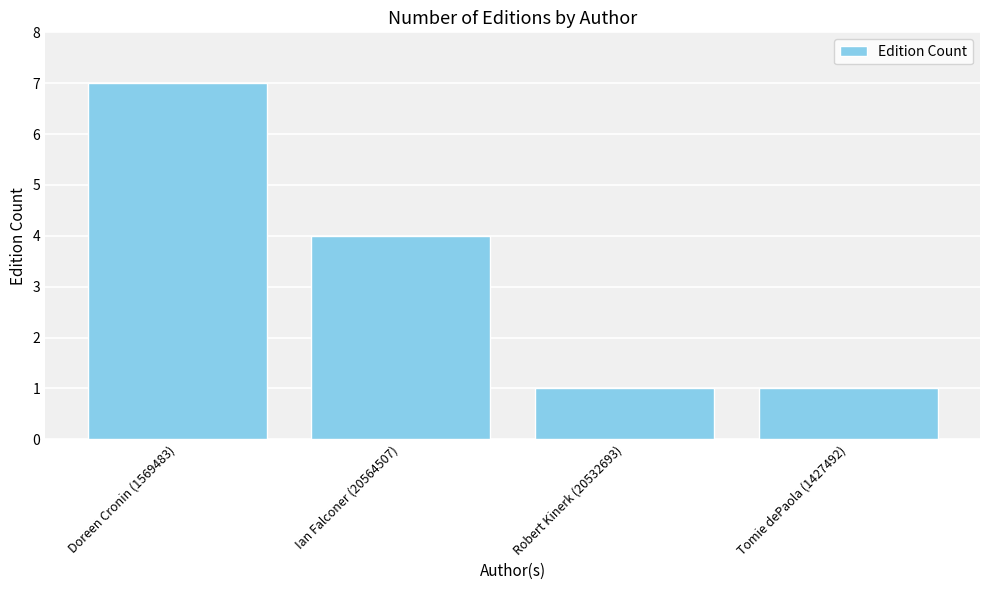

Reading left to right, extract all data points from this chart.

7	4	1	1